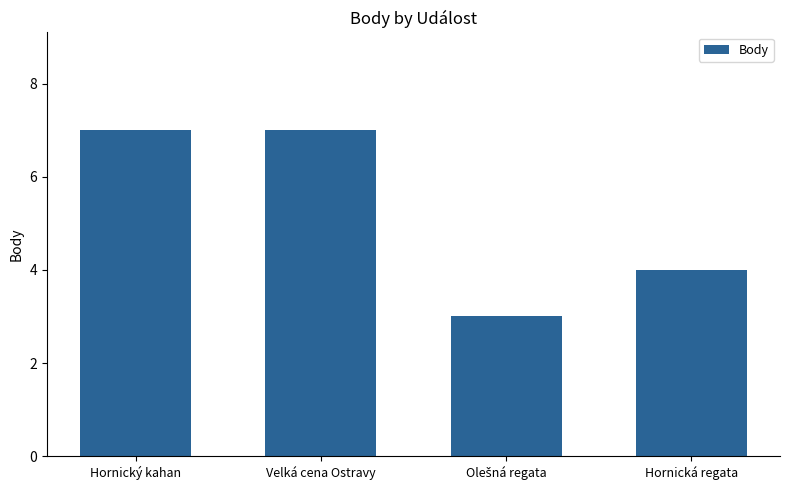

How many distinct data groups are displayed?

1